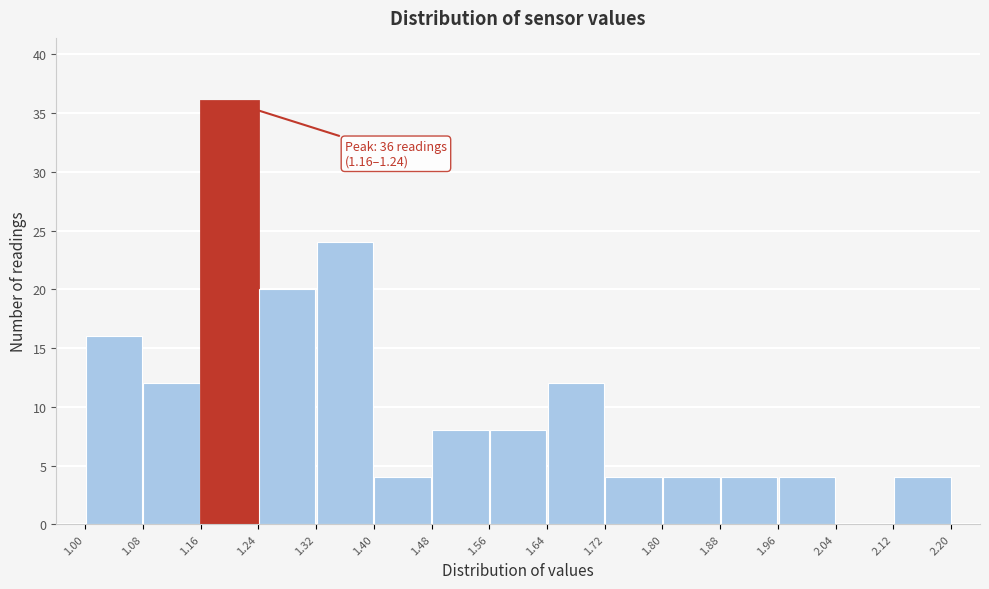

Which range on the x-axis has the tallest bar?

1.16 to 1.24